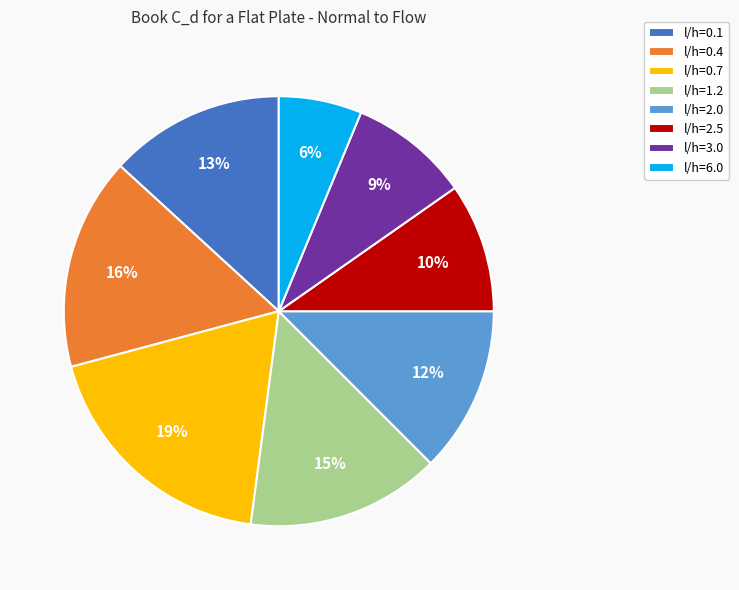

To the nearest percent, what percentage of the pie is l/h=3.0?

9%